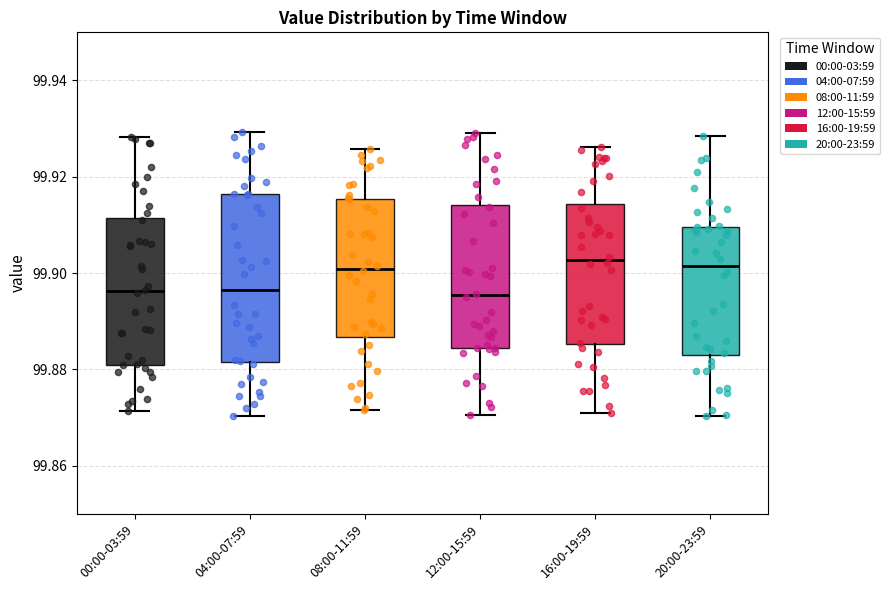

Where is the upper edge of the box for 08:00-11:59 on the y-axis? The values are not printed on the chart, so give them approximately, as read against the axis.

99.916